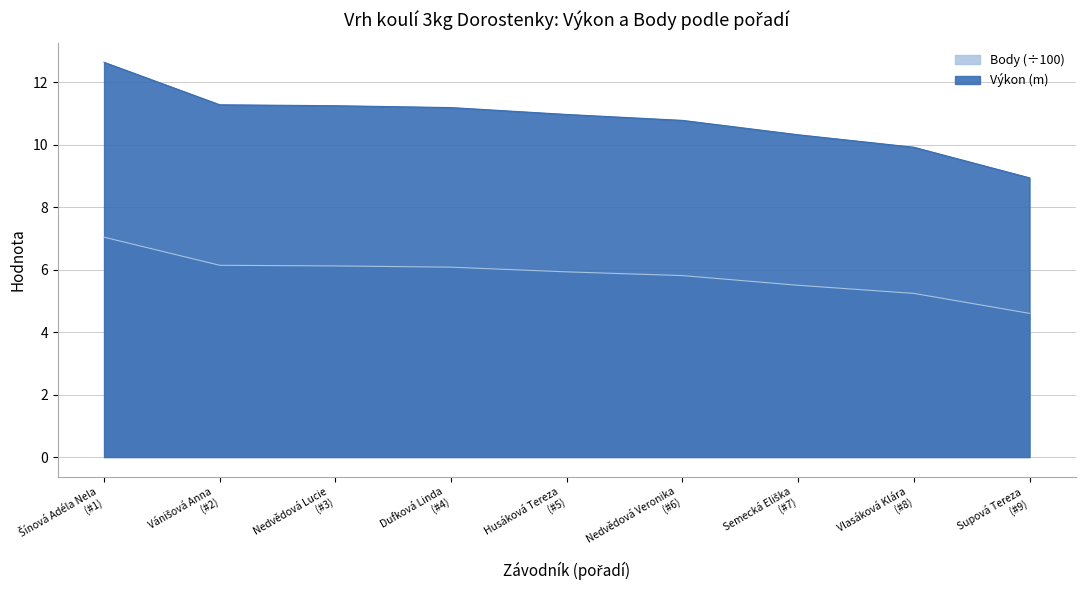

What is the value of the Výkon point at the 2nd from the left?

11.3